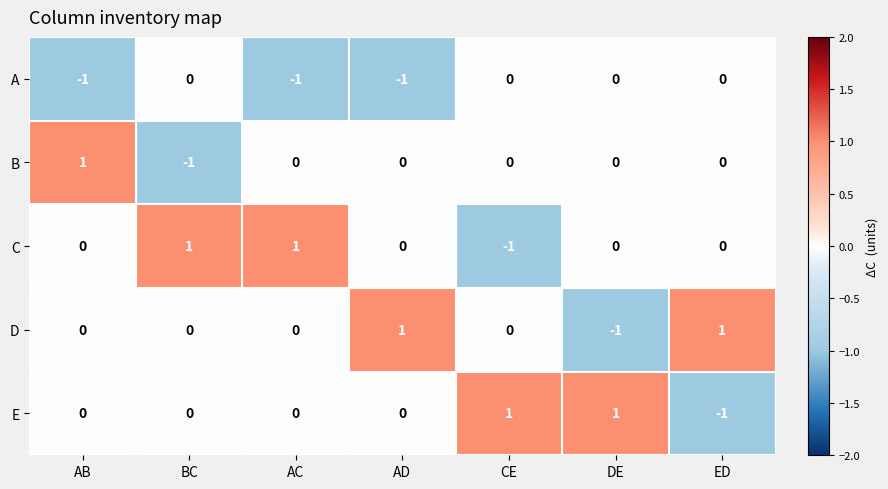

How many D values are between 0 and 1?

6